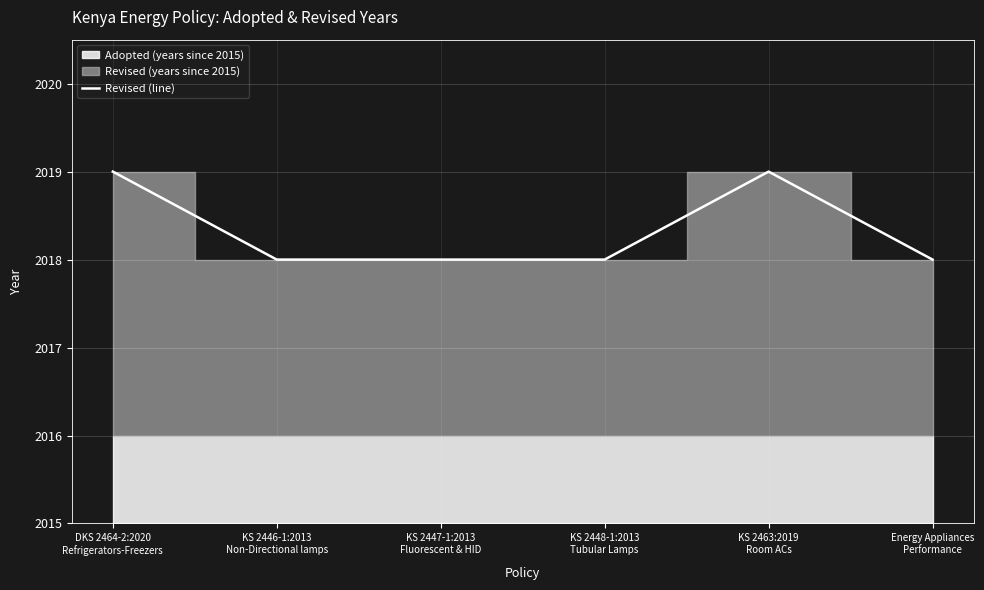

Is it true that the value at KS 2463:2019
Room ACs is 7?

False